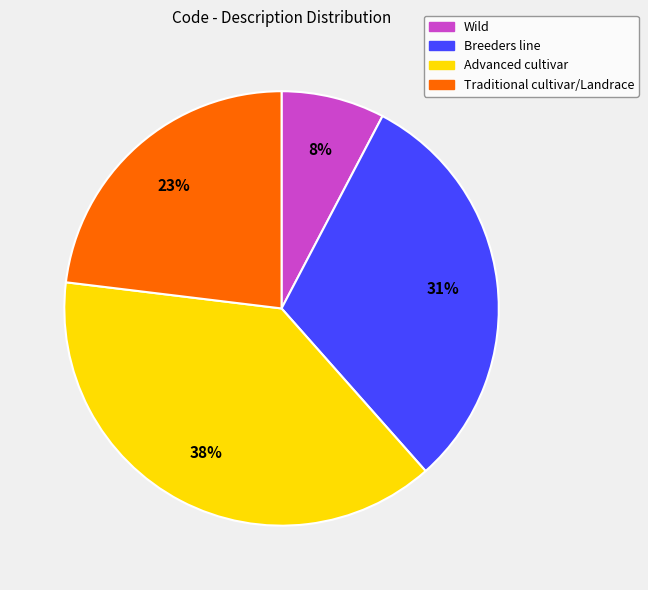

How many slices are in this pie chart?

4